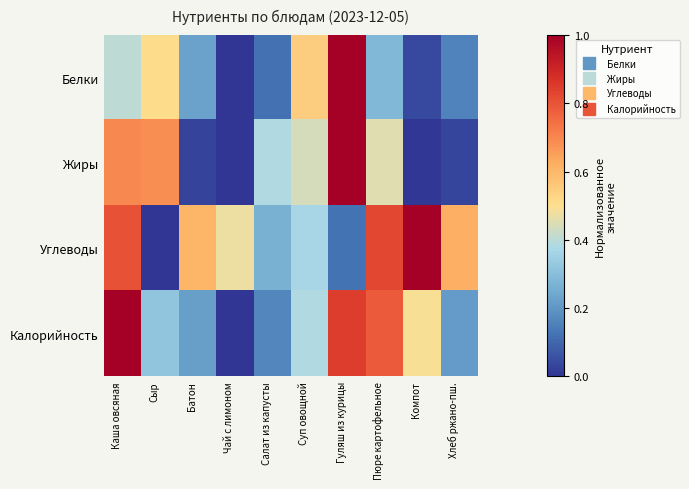

Rank the series by their maximum value, from highest to lowest.

Белки, Жиры, Углеводы, Калорийность